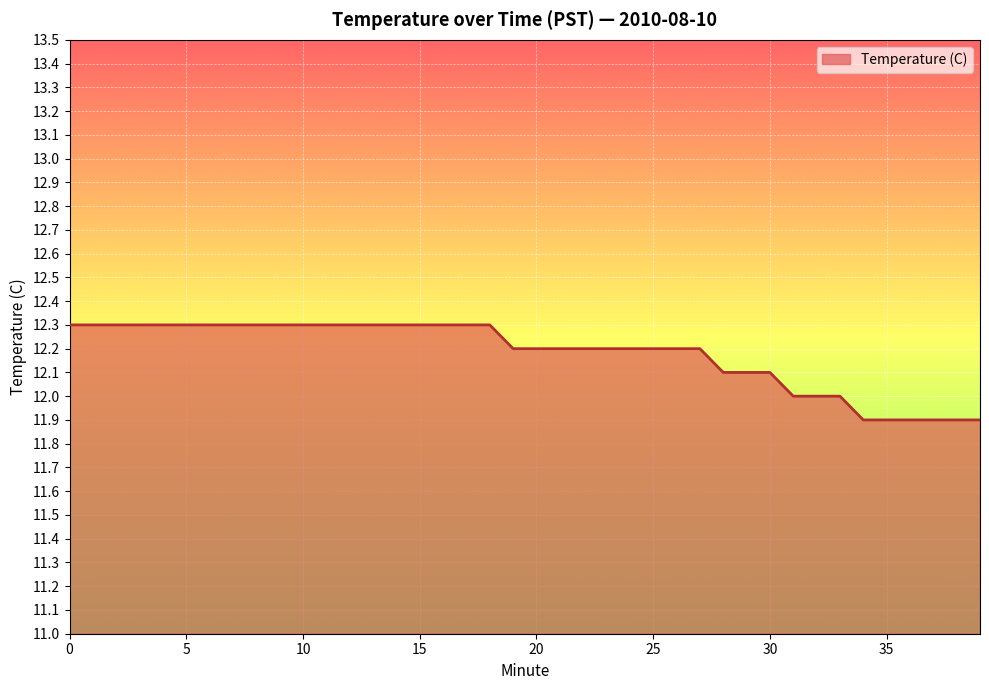

What is the minimum value shown in the chart?

11.9